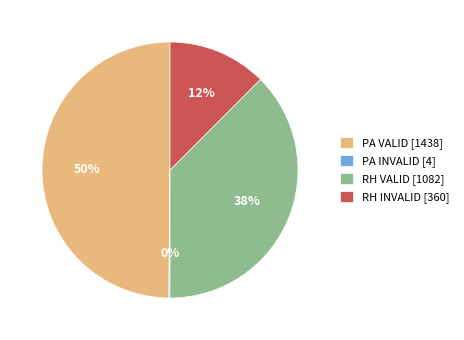

The RH INVALID [360] slice represents 12% of the pie. True or false?

True